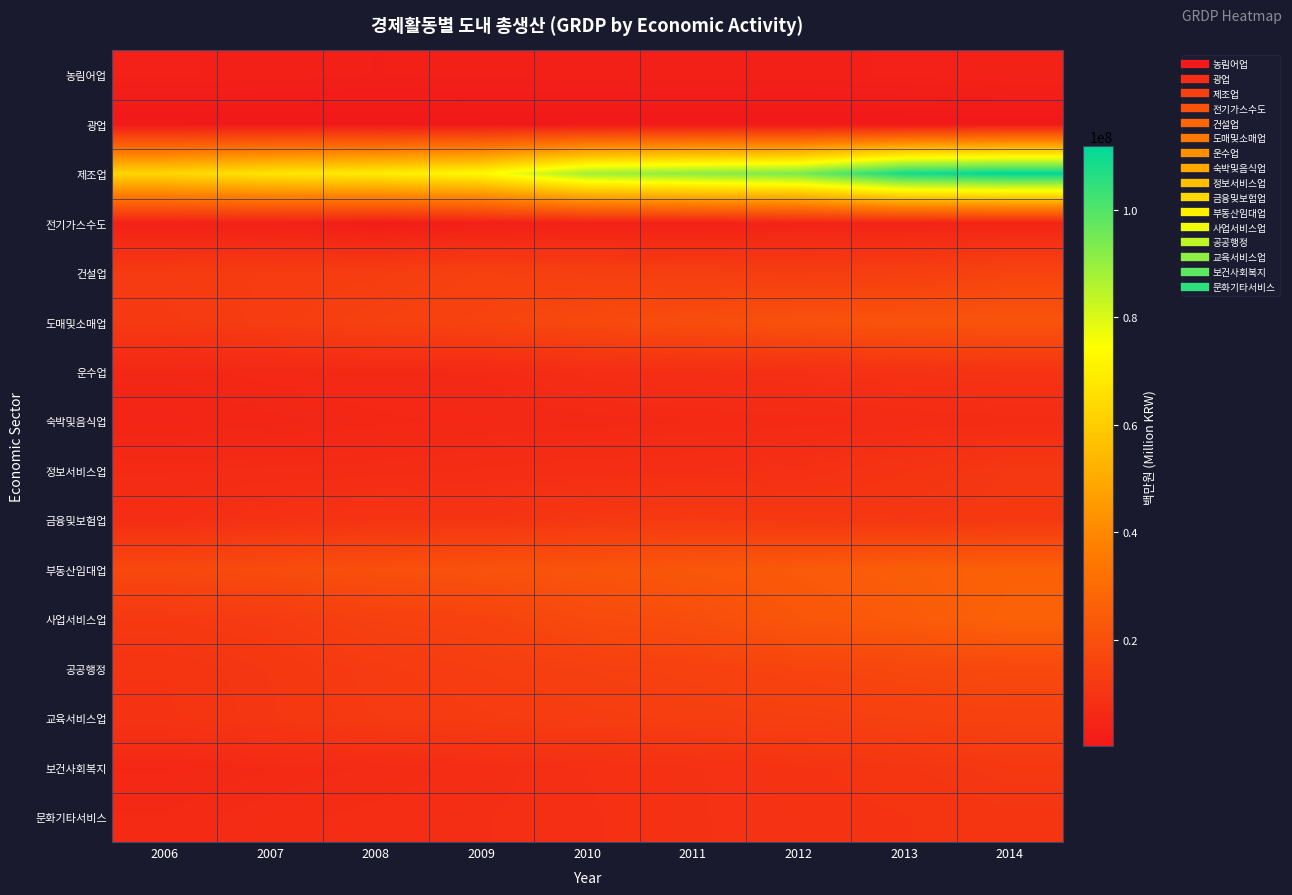

Reading left to right, transcribe all the data shown in this chart.

농림어업: 2006=3099881	2007=2909298	2008=2583732	2009=2757388	2010=2829180	2011=2975475	2012=2901845	2013=3092440	2014=3615731
광업: 2006=198482	2007=216785	2008=286348	2009=270663	2010=286510	2011=228282	2012=204304	2013=243275	2014=286237
제조업: 2006=62786579	2007=67146359	2008=69294524	2009=73030600	2010=88089044	2011=91278788	2012=94081333	2013=108738847	2014=111838123
전기가스수도: 2006=3178737	2007=3152877	2008=1706871	2009=2525303	2010=3309258	2011=3178678	2012=3989612	2013=4333901	2014=4281124
건설업: 2006=12392289	2007=12871211	2008=13276668	2009=14656887	2010=13985564	2011=13603750	2012=13131404	2013=13730235	2014=15804863
도매및소매업: 2006=11994863	2007=13129645	2008=14660333	2009=15705666	2010=17783460	2011=19391969	2012=20734662	2013=21483911	2014=21640218
운수업: 2006=5403764	2007=5854476	2008=6199146	2009=6305397	2010=7618989	2011=8046100	2012=8555051	2013=9124864	2014=9782019
숙박및음식업: 2006=4575096	2007=5065018	2008=5500914	2009=5801643	2010=6041702	2011=6274425	2012=6432186	2013=6789456	2014=7090281
정보서비스업: 2006=6646624	2007=6826412	2008=7013626	2009=7441747	2010=7790988	2011=7965722	2012=8603435	2013=9918958	2014=11182918
금융및보험업: 2006=7792501	2007=9146155	2008=9933903	2009=9924886	2010=11277653	2011=11975349	2012=11578654	2013=11134950	2014=11522656
부동산임대업: 2006=17461899	2007=18798091	2008=20096802	2009=21035638	2010=21862917	2011=22657618	2012=23885191	2013=25112382	2014=26207226
사업서비스업: 2006=11727112	2007=12487467	2008=14581003	2009=15299630	2010=18112706	2011=19433954	2012=22464400	2013=24110049	2014=26740079
공공행정: 2006=10059564	2007=11161151	2008=12538545	2009=13504143	2010=14194914	2011=14938282	2012=15916909	2013=16799861	2014=17653036
교육서비스업: 2006=9825212	2007=10995802	2008=12188118	2009=12666300	2010=13214471	2011=13688093	2012=14049520	2013=14607311	2014=15066058
보건사회복지: 2006=5603726	2007=6291429	2008=6805047	2009=7788768	2010=8485493	2011=9061079	2012=9851612	2013=10541578	2014=11412246
문화기타서비스: 2006=6378947	2007=7088181	2008=7662193	2009=8004714	2010=8386981	2011=9044609	2012=9598628	2013=9973758	2014=10527297